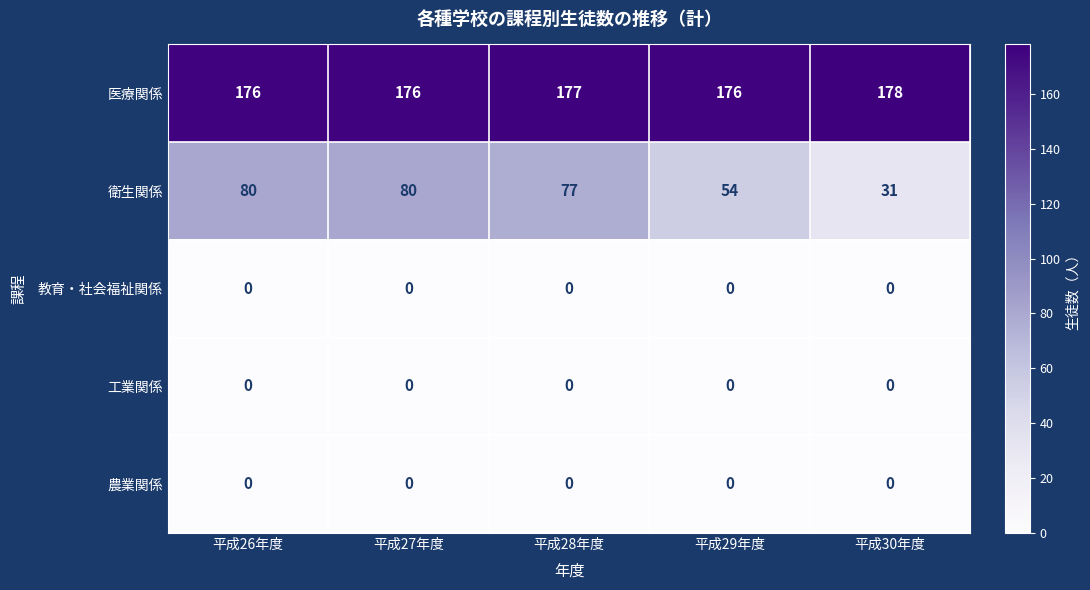

At which category does the chart reach its peak across all series?

平成30年度